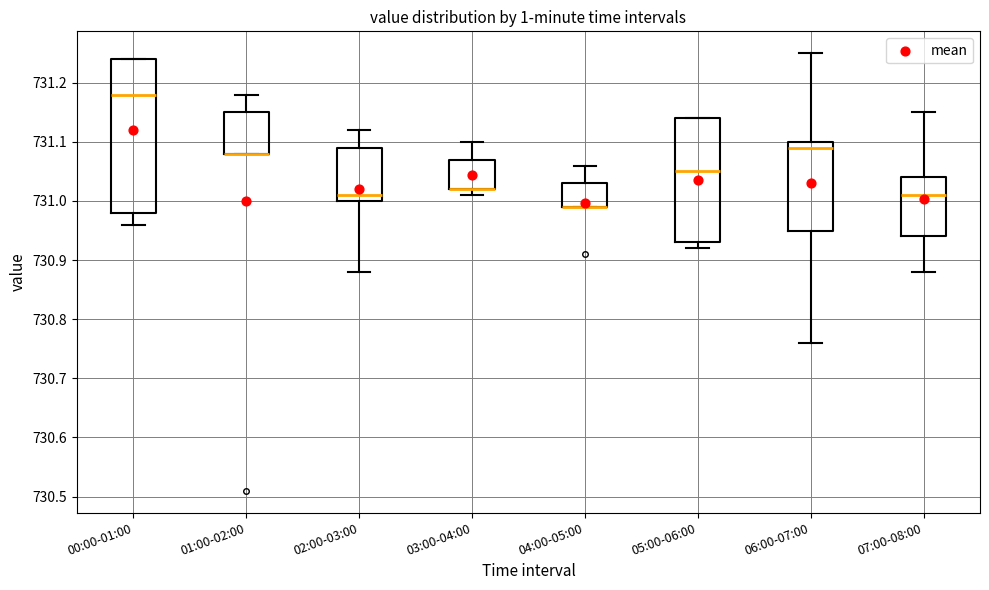

Reading left to right, transcribe this box plot: for each box, give where its median line is, the range the box spans, and where its two whiskers end, as read against the y-axis. The values are not printed on the chart, so give them approximately, as read against the axis.

00:00-01:00: median 731.18, box 730.98 to 731.24, whiskers 730.96 to 731.24
01:00-02:00: median 731.08 (drawn on the box's lower edge), box 731.08 to 731.15, whiskers 731.08 to 731.18
02:00-03:00: median 731.01, box 731.00 to 731.09, whiskers 730.88 to 731.12
03:00-04:00: median 731.02 (drawn on the box's lower edge), box 731.02 to 731.07, whiskers 731.01 to 731.10
04:00-05:00: median 730.99 (drawn on the box's lower edge), box 730.99 to 731.03, whiskers 730.99 to 731.06
05:00-06:00: median 731.05, box 730.93 to 731.14, whiskers 730.92 to 731.14
06:00-07:00: median 731.09, box 730.95 to 731.10, whiskers 730.76 to 731.25
07:00-08:00: median 731.01, box 730.94 to 731.04, whiskers 730.88 to 731.15